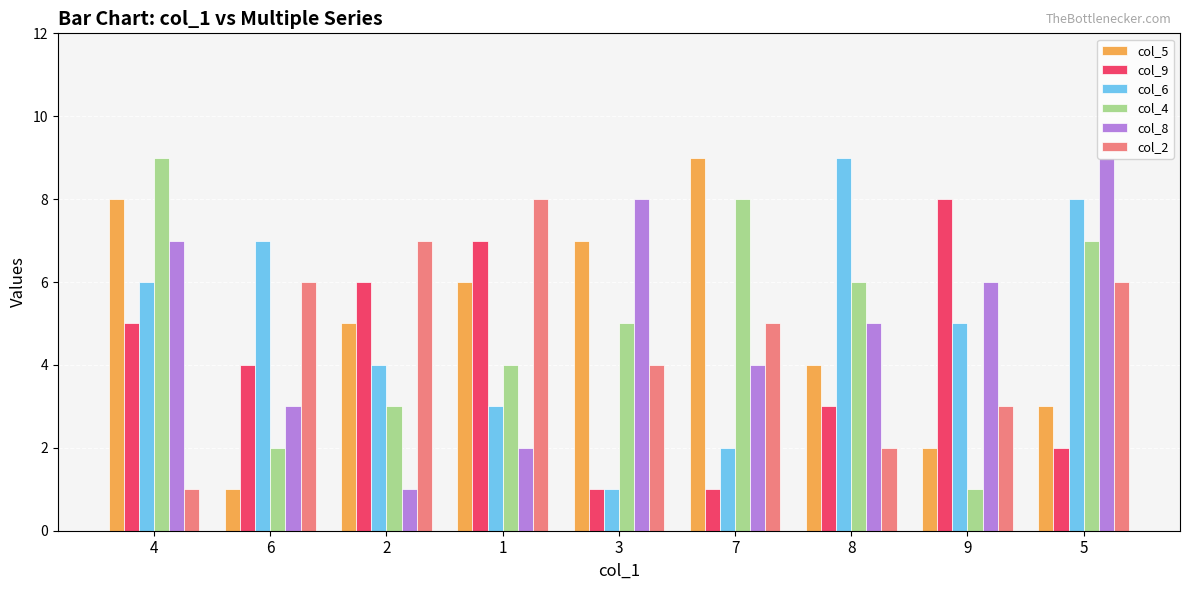

At which category is the sum across all series the highest?

4